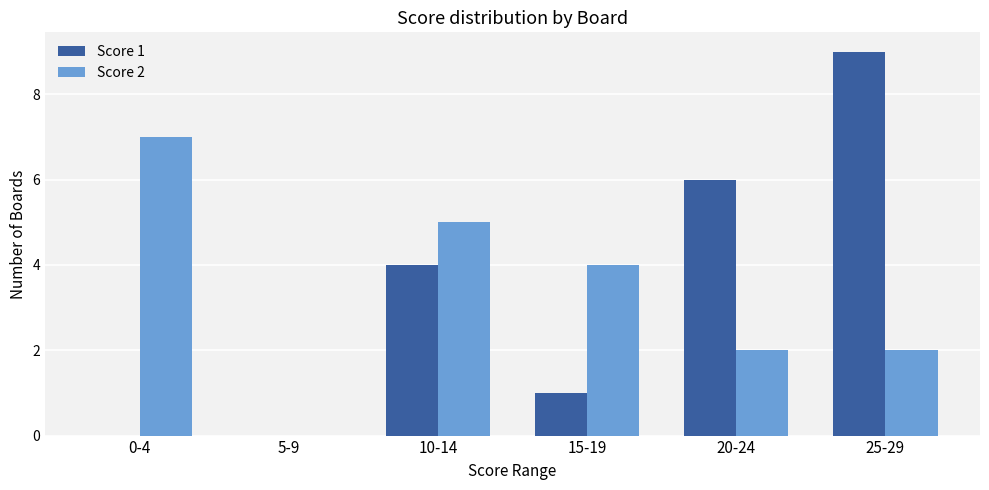

True or false: Score 2 has a value of 2 at 25-29.

True